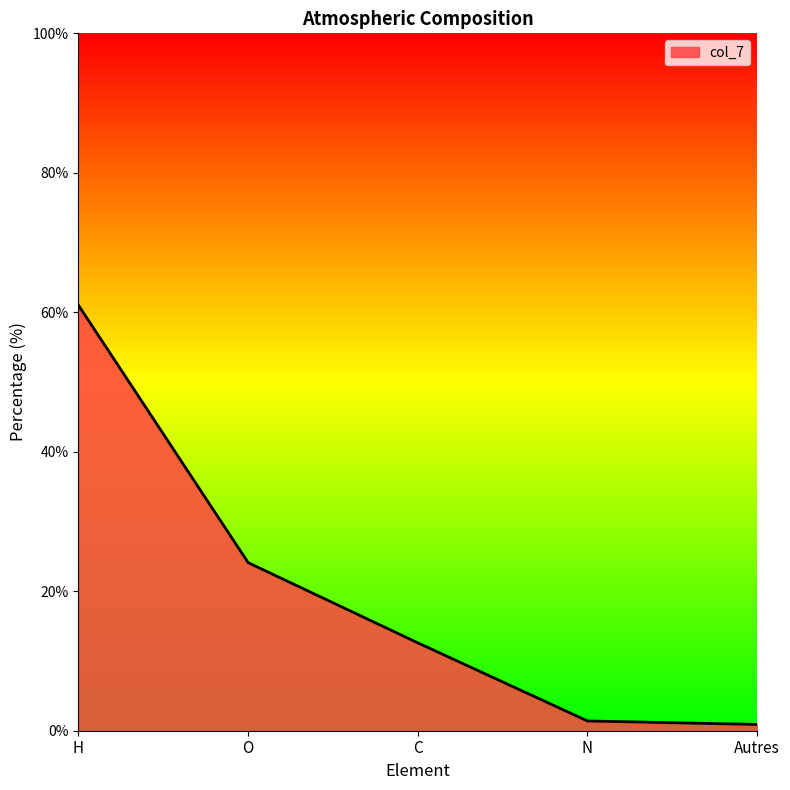

What is the change in value from O to C?

-11.5